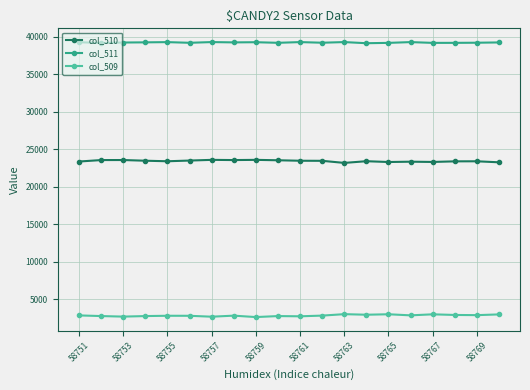

What are all the series names shown in the legend?

col_510, col_511, col_509